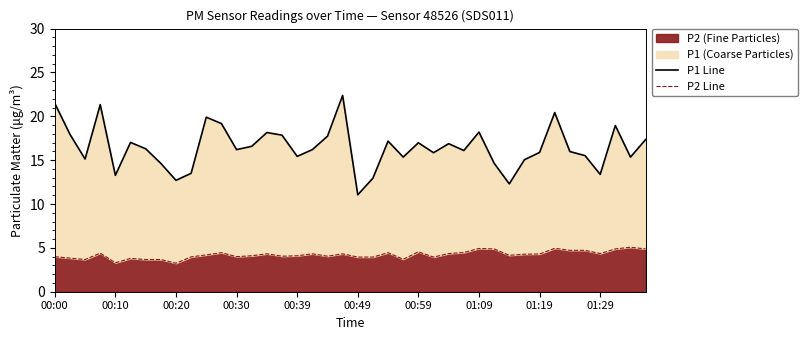

True or false: P1 Line and P2 Line intersect in this chart.

False